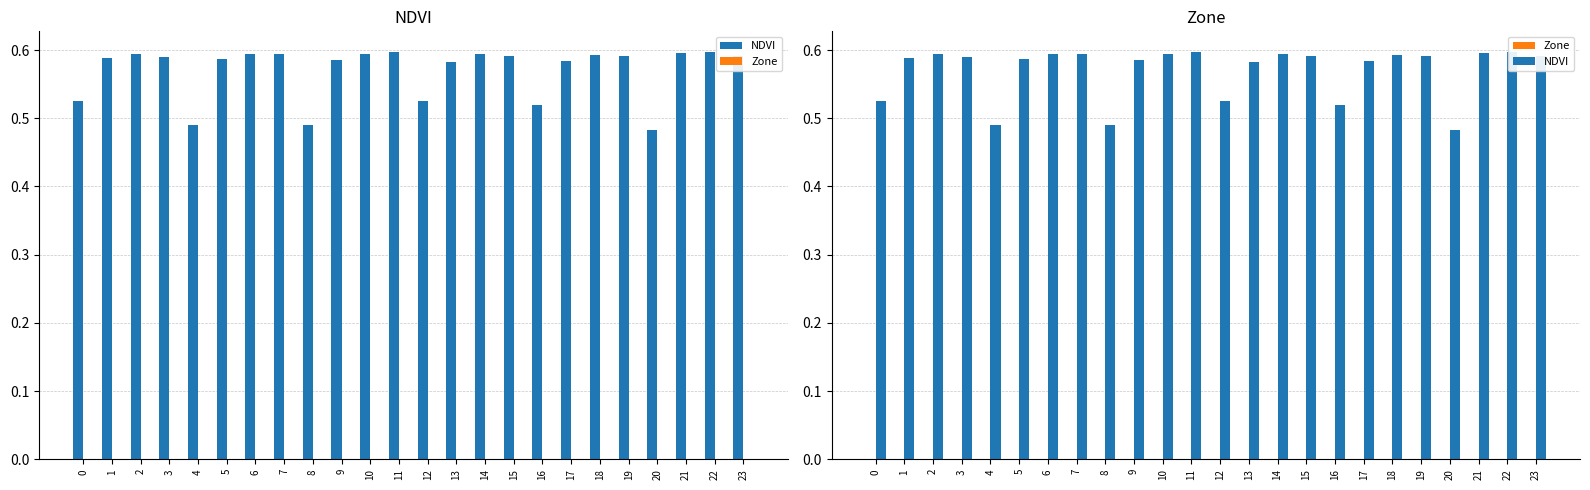

Reading left to right, what are all the values shown in this chart?

NDVI: 0.5	0.6	0.6	0.6	0.5	0.6	0.6	0.6	0.5	0.6	0.6	0.6	0.5	0.6	0.6	0.6	0.5	0.6	0.6	0.6	0.5	0.6	0.6	0.6
Zone: 0.0	0.0	0.0	0.0	0.0	0.0	0.0	0.0	0.0	0.0	0.0	0.0	0.0	0.0	0.0	0.0	0.0	0.0	0.0	0.0	0.0	0.0	0.0	0.0